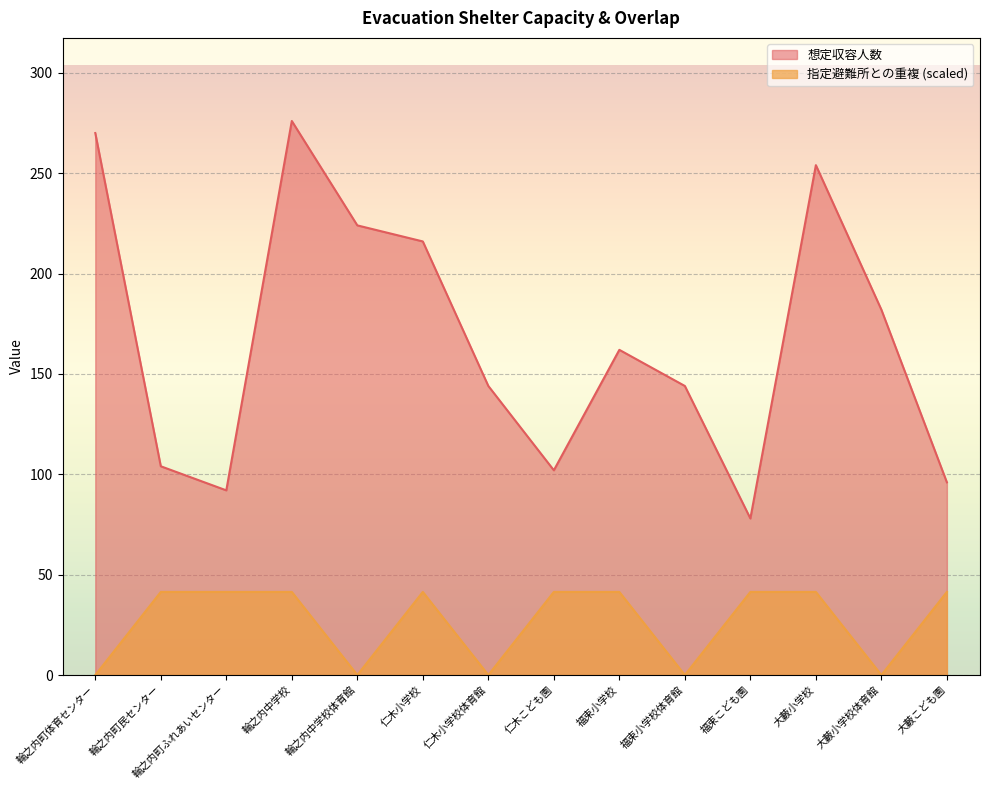

What is the difference between the maximum and minimum values in the 指定避難所との重複 (scaled) series?

41.4